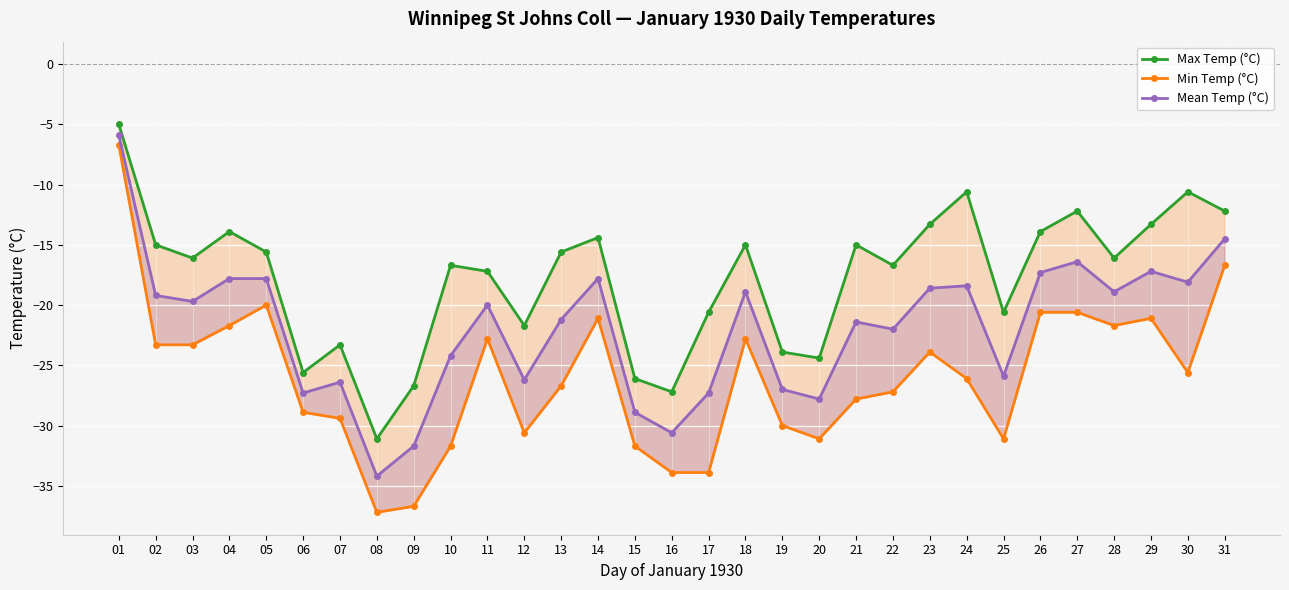

Between 09 and 23, which series saw the biggest shift?

Max Temp (°C)